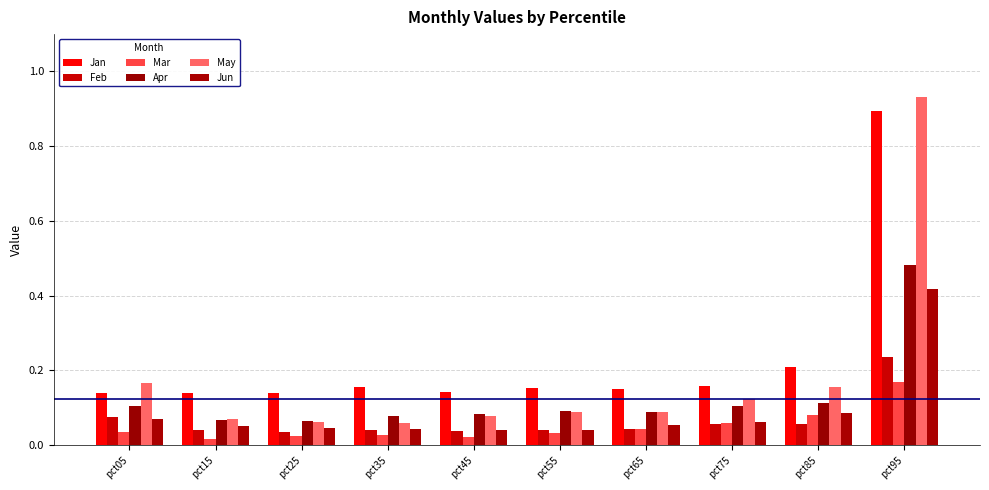

Which series has the widest spread of values?

May